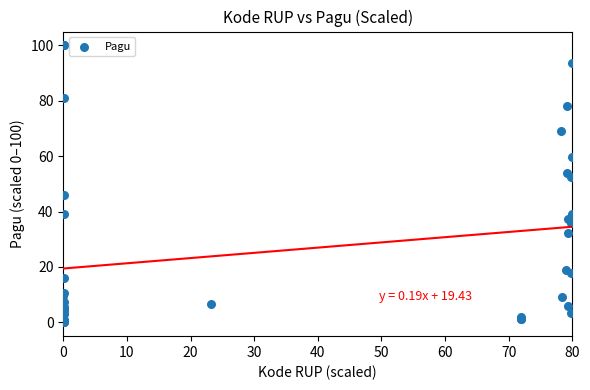

What Y value in the scatter plot is closest to 50?

52.5